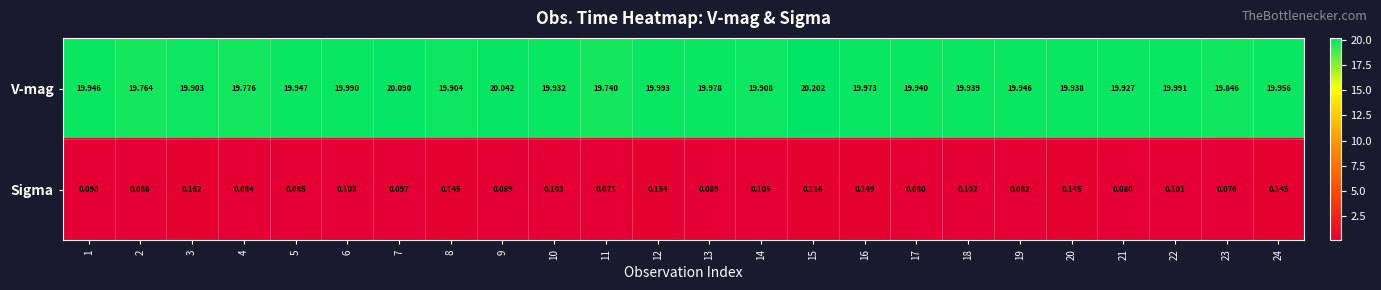

At 5, list the series in order from largest to smallest.

V-mag, Sigma